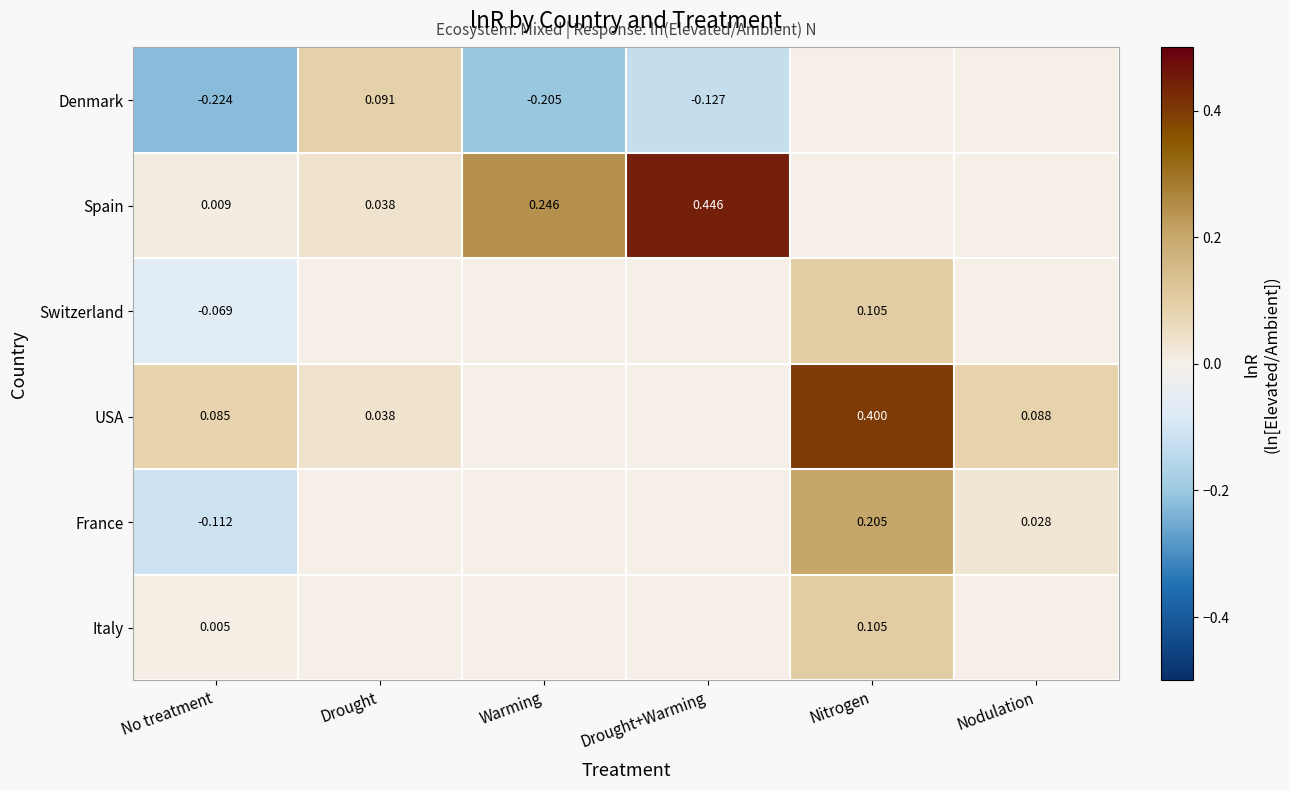

Which category has the highest value across all series?

Drought+Warming